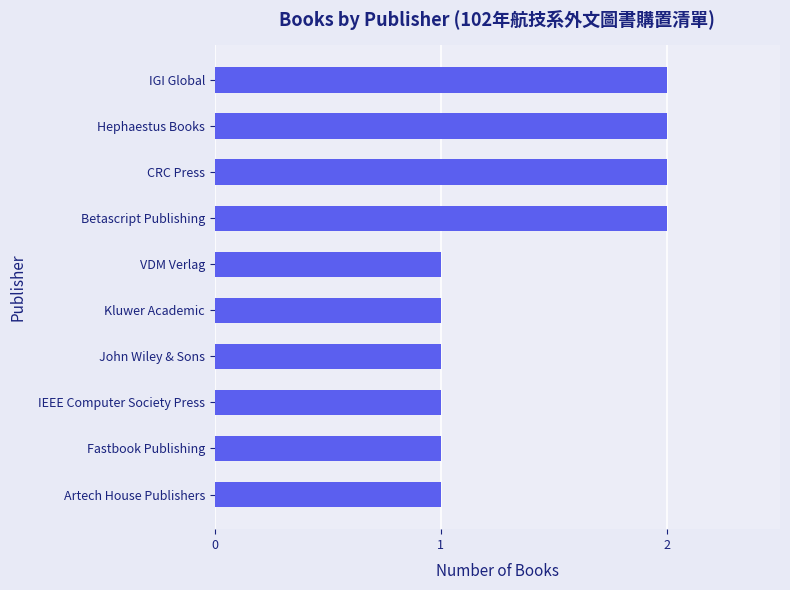

Reading bottom to top, what are all the values shown in this chart?

1	1	1	1	1	1	2	2	2	2